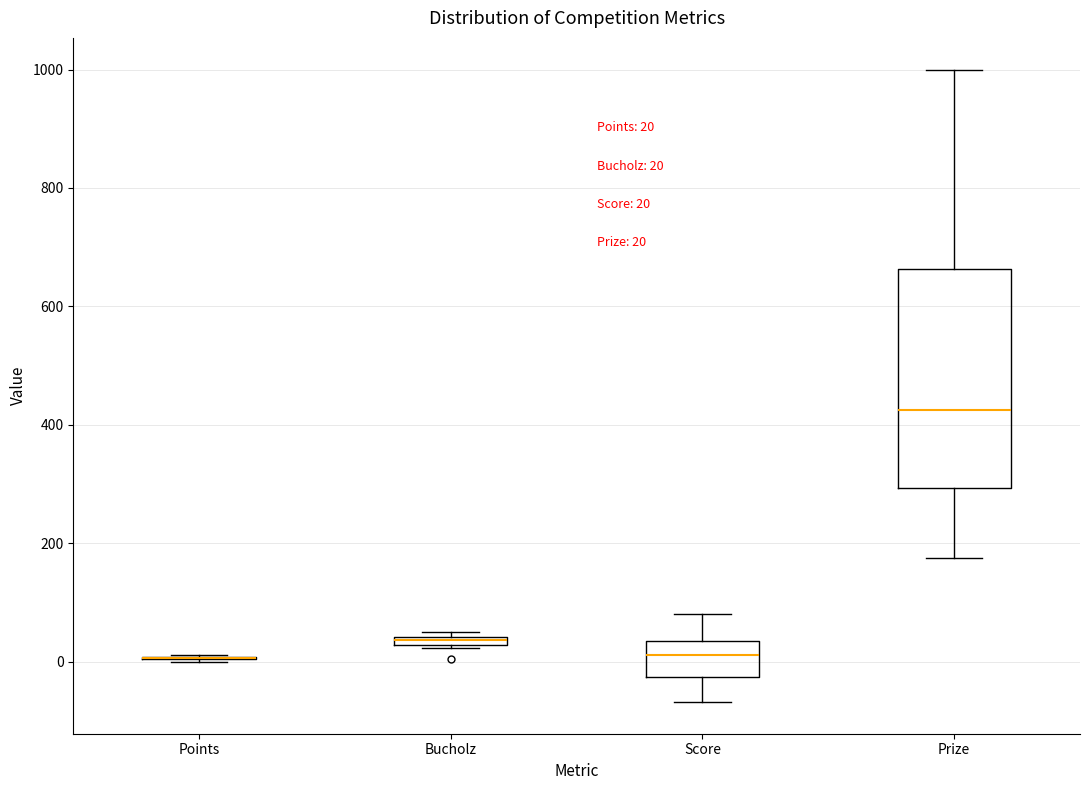

Comparing the boxes themselves (not the whiskers), which one is the tallest?

Prize